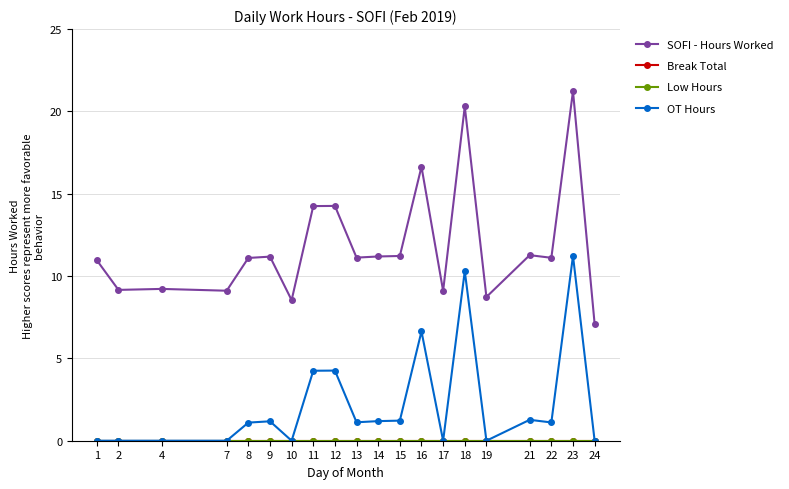

The value of OT Hours at 8 is 1.1. True or false?

True